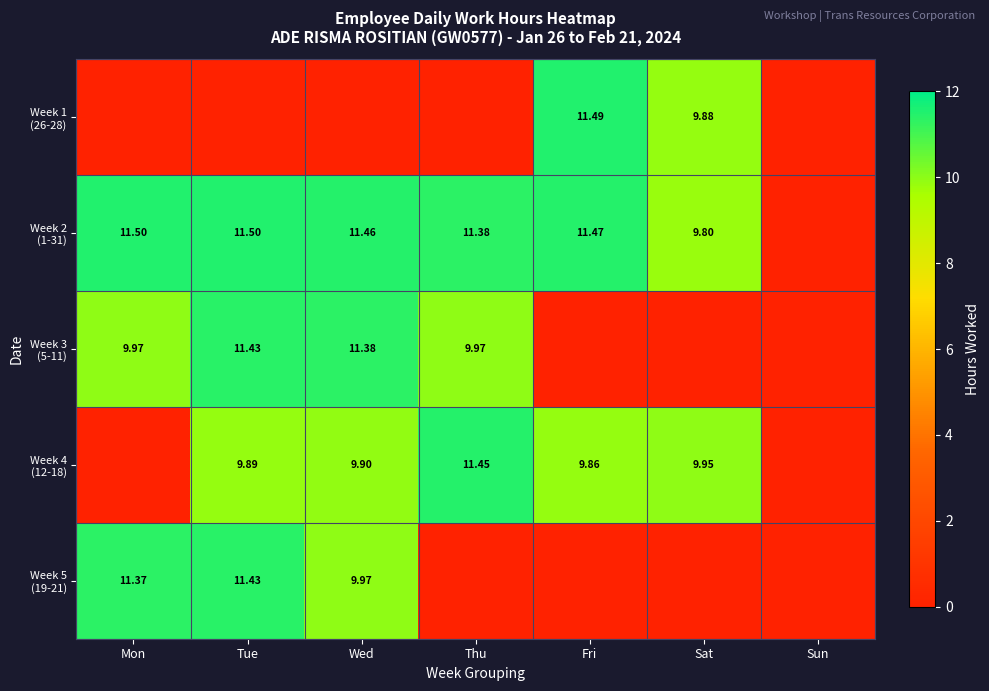

Count the number of data series in this chart.

5